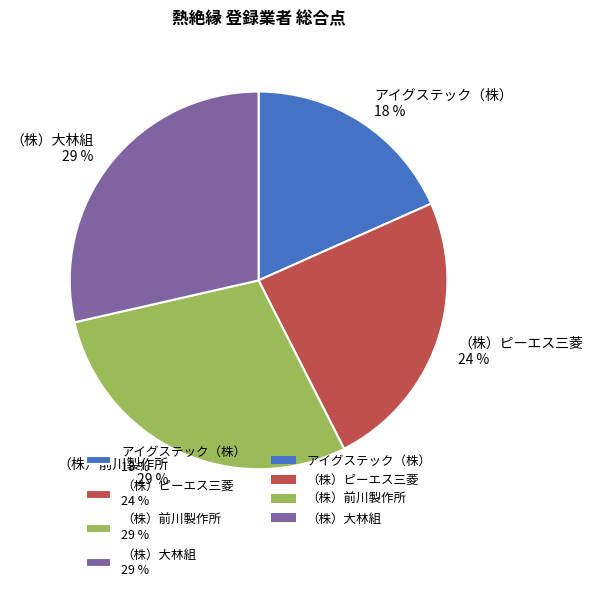

Is there a majority slice in this chart?

No